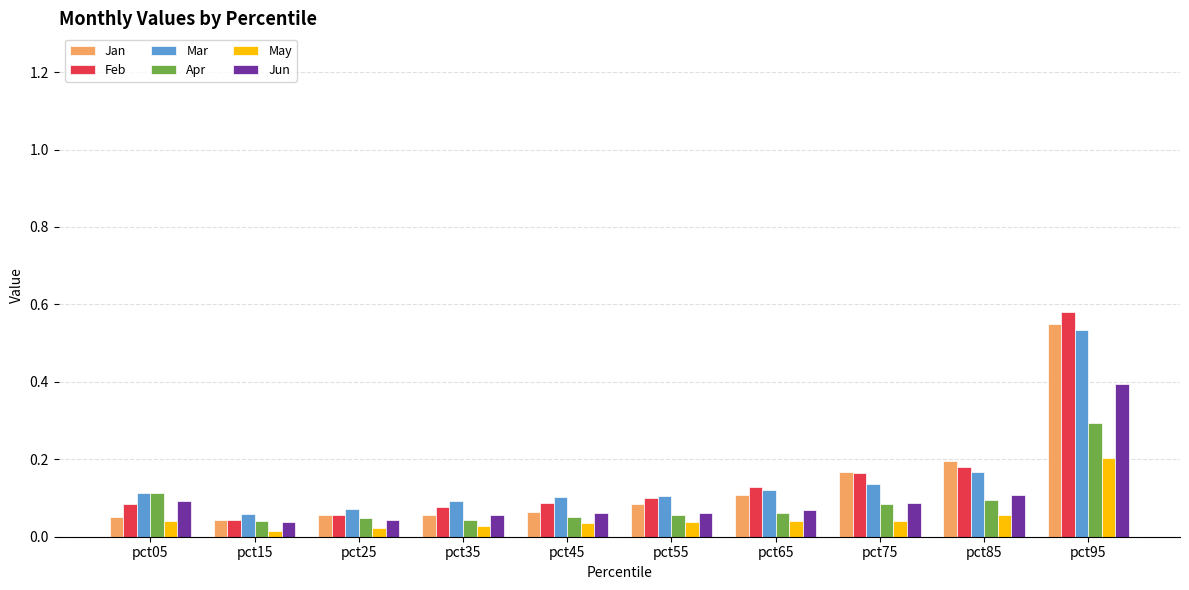

What are all the series names shown in the legend?

Jan, Feb, Mar, Apr, May, Jun